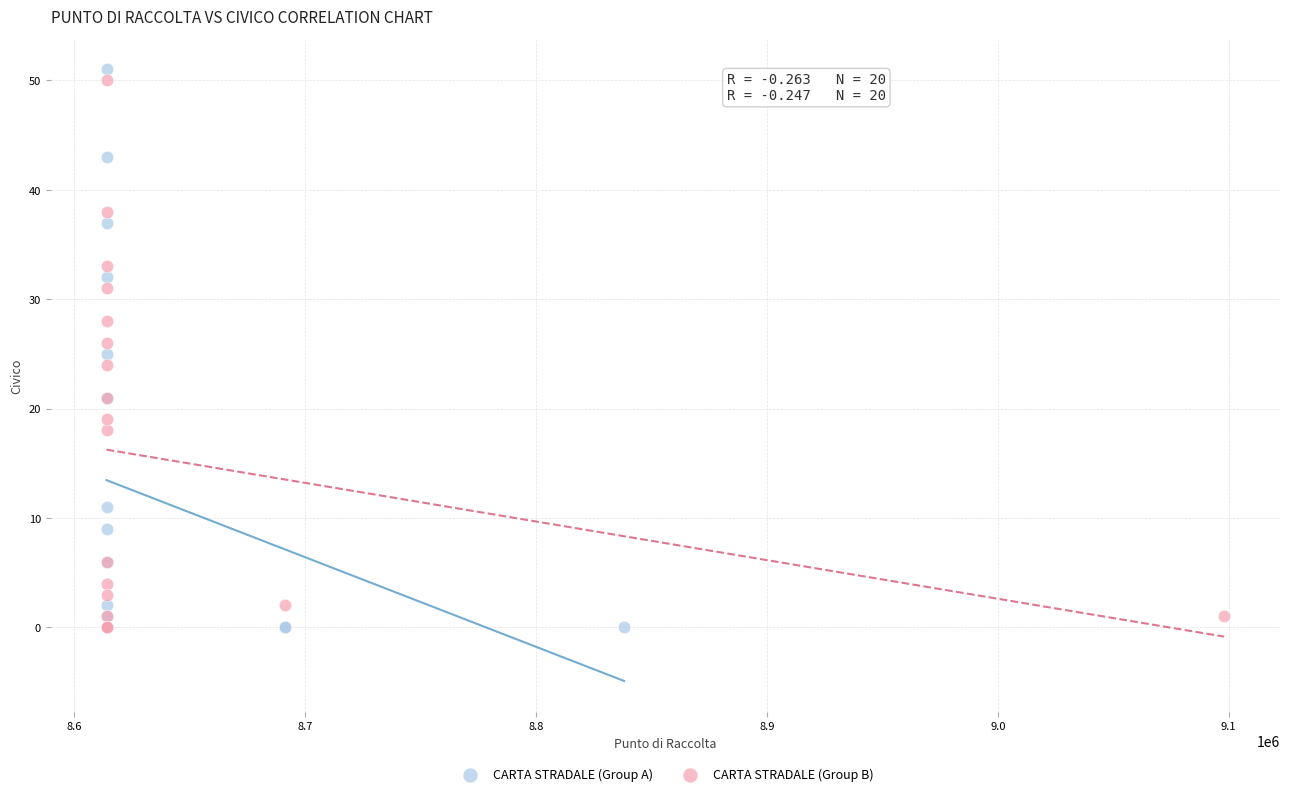

Which series has the largest Y range (max minus min)?

CARTA STRADALE (Group A)